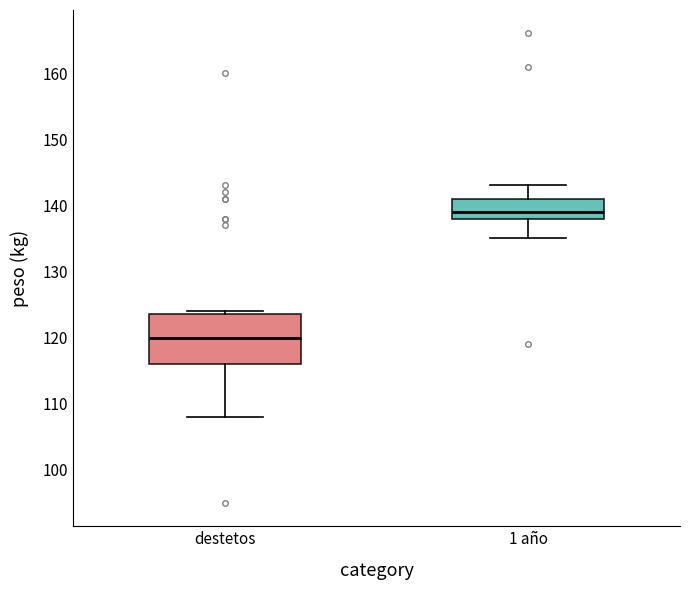

Where does the median line of the box for destetos sit on the y-axis? The values are not printed on the chart, so give them approximately, as read against the axis.

120